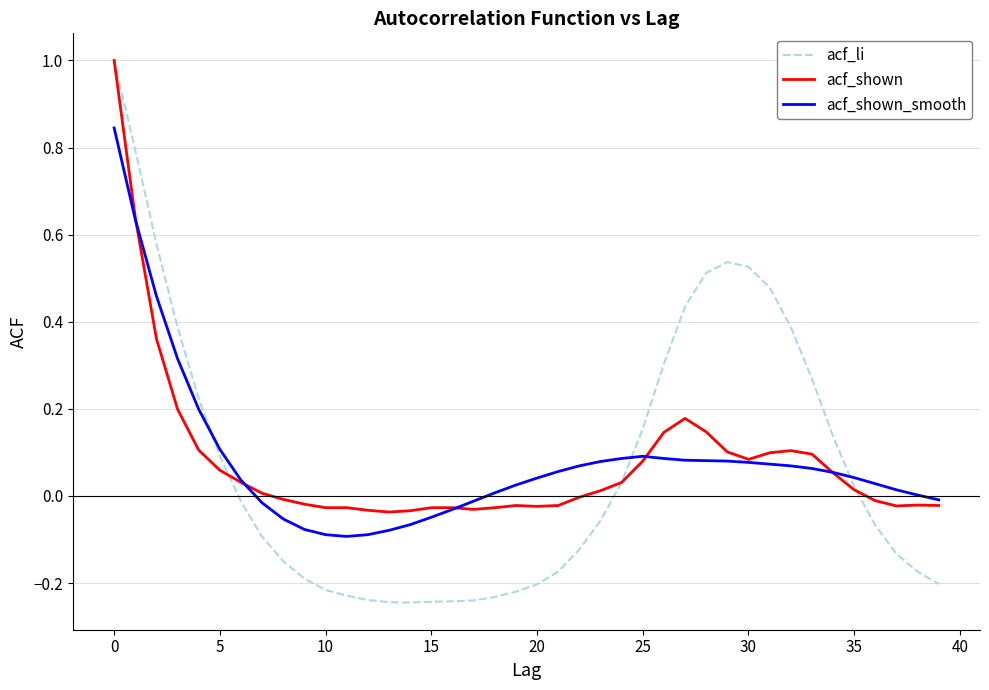

What are all the series names shown in the legend?

acf_li, acf_shown, acf_shown_smooth